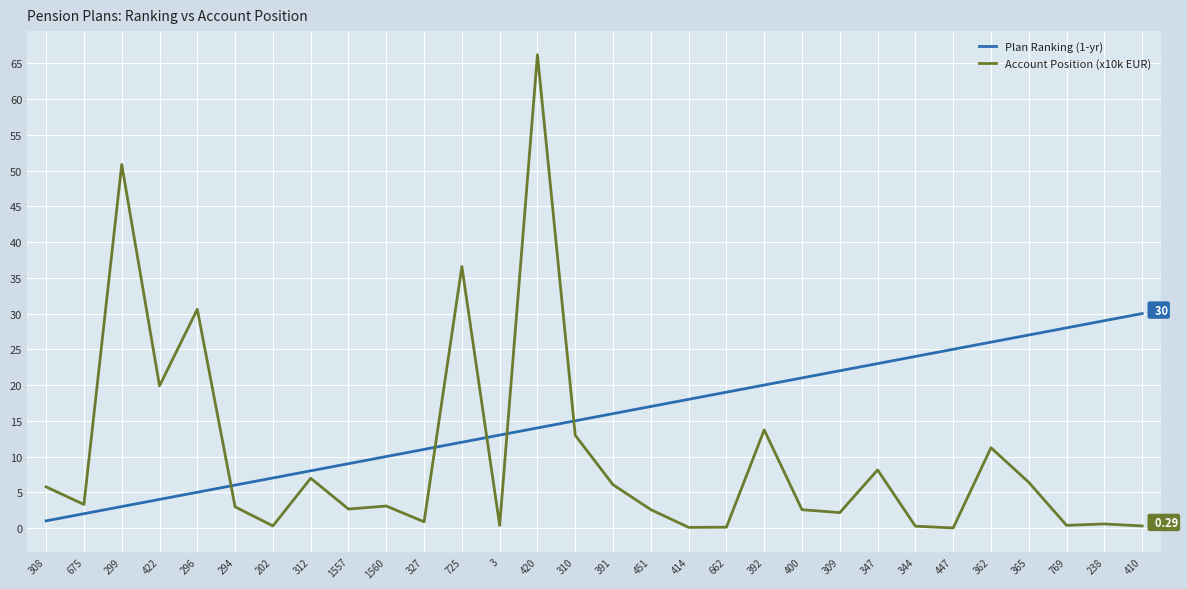

True or false: Plan Ranking (1-yr) has a value of 8.0 at 296.

False